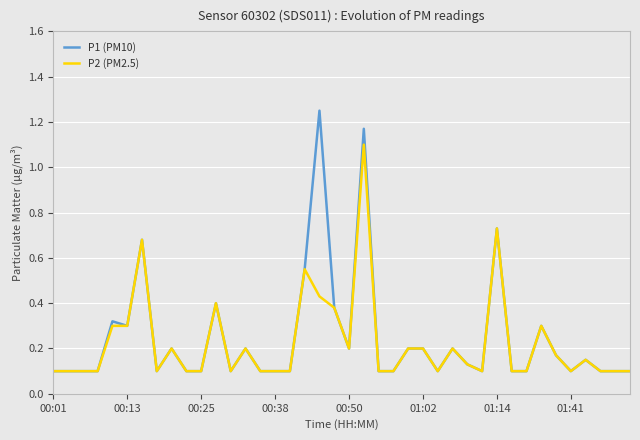

What value does the P1 (PM10) series have at 00:50?

0.2